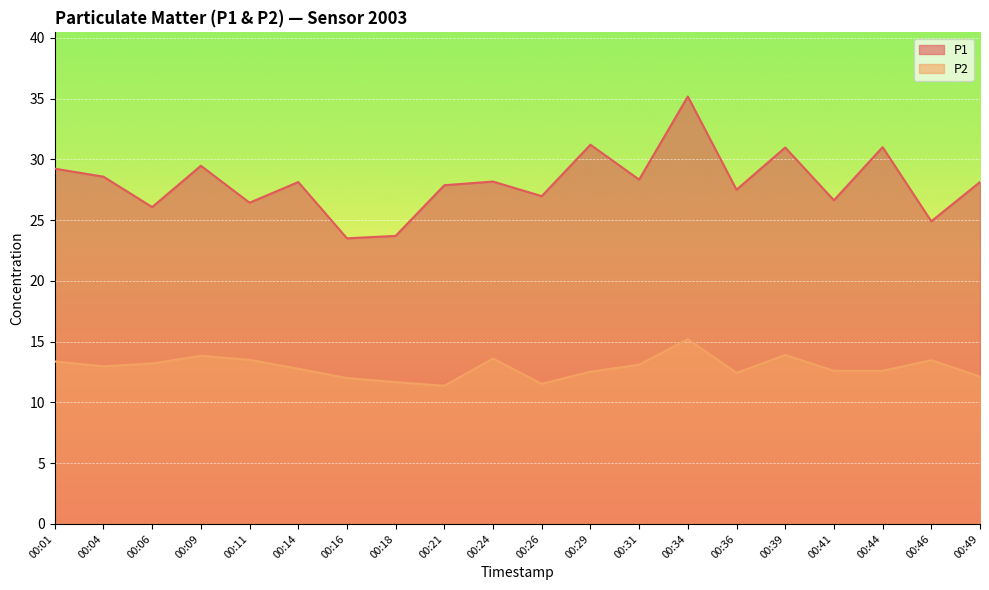

What is the approximate value of P2 at 00:46?

13.5